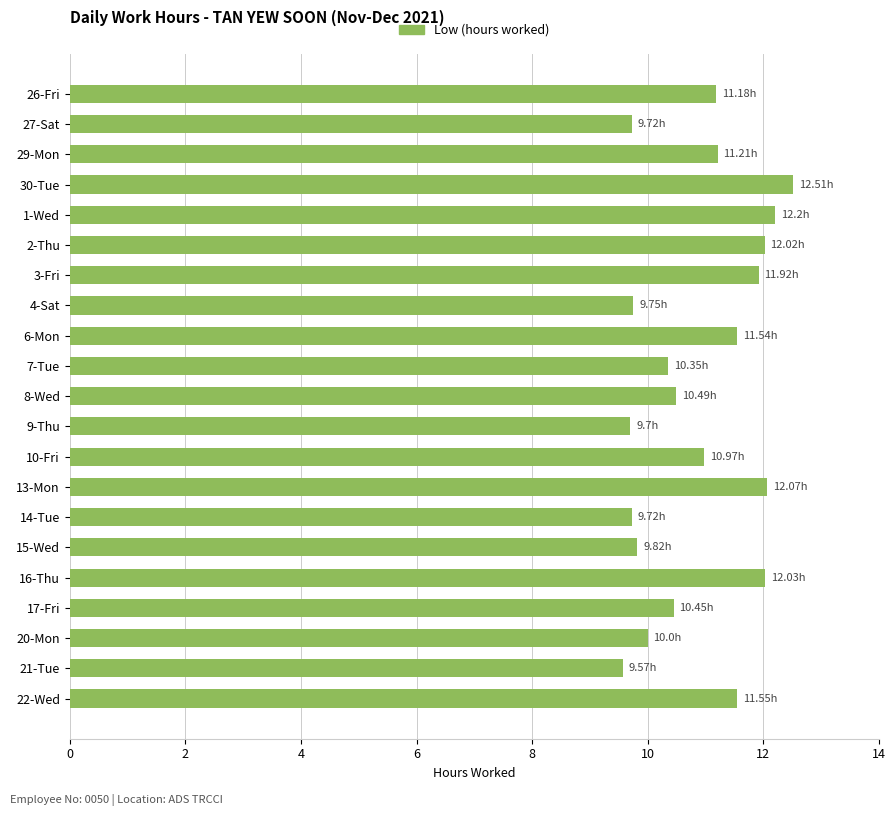

Count the number of categories in the chart.

21